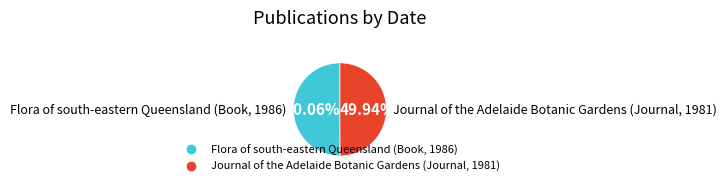

What is the total percentage of Journal of the Adelaide Botanic Gardens (Journal, 1981) and Flora of south-eastern Queensland (Book, 1986)?

100.0%